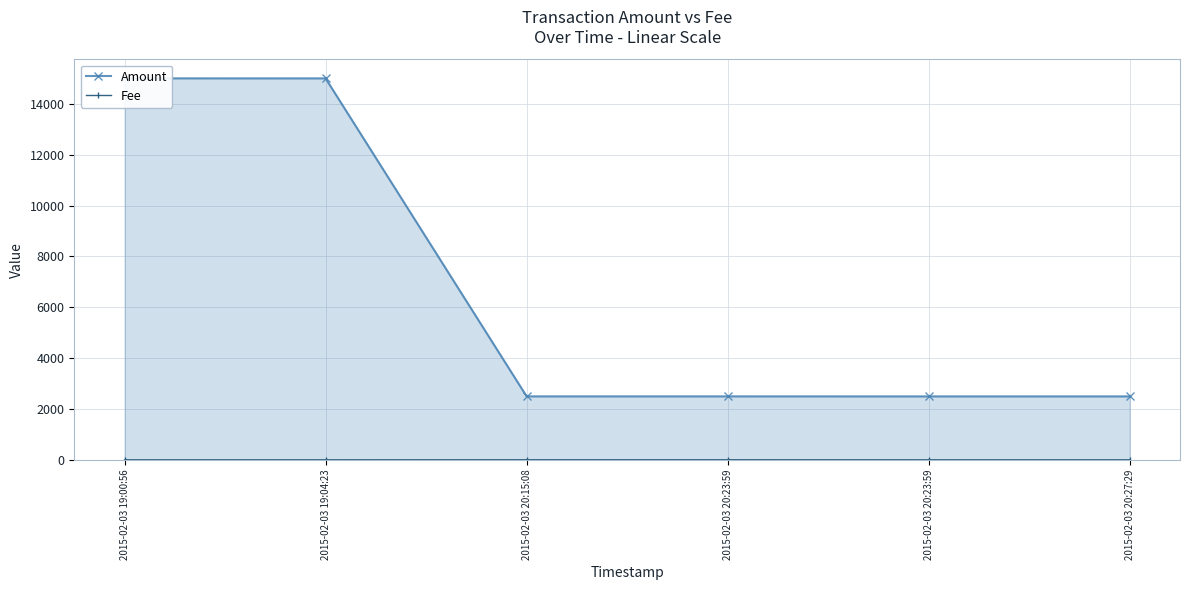

True or false: Amount and Fee cross at least once.

False